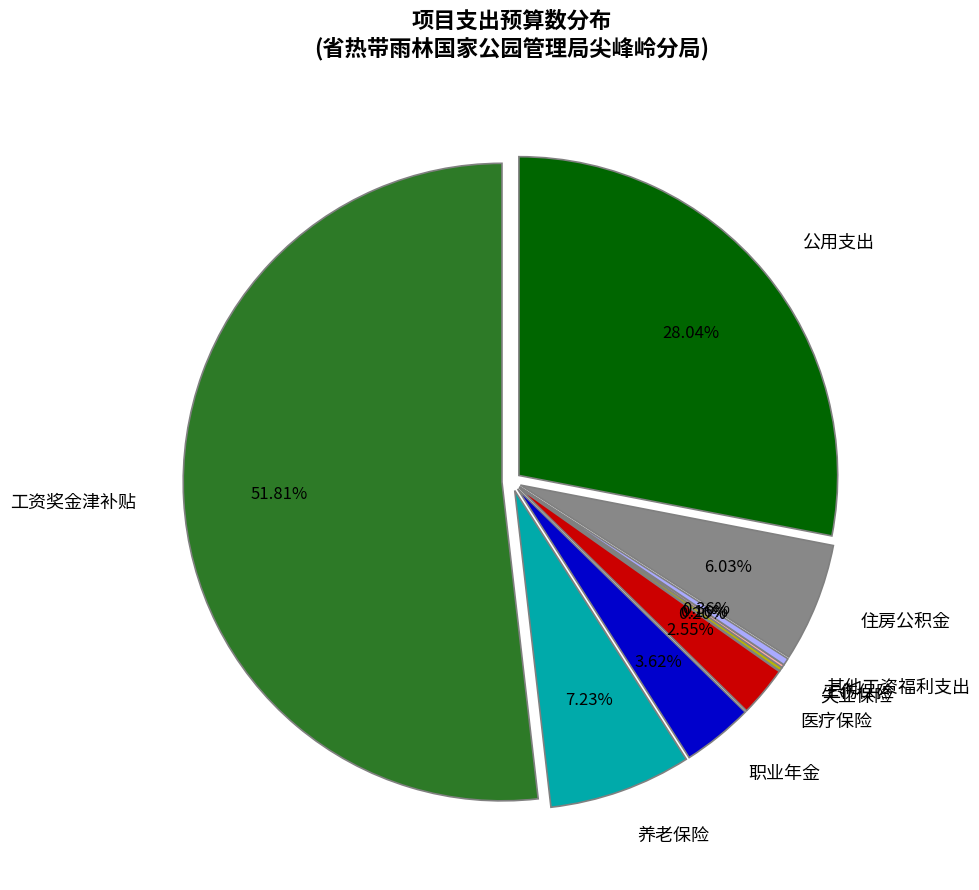

What portion of the pie excludes 工资奖金津补贴?

48.2%